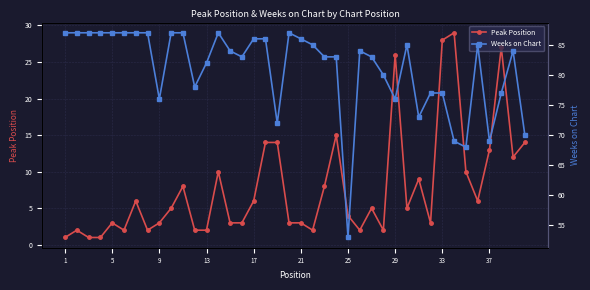

True or false: Peak Position has more than 0 points higher than both neighbors.

True